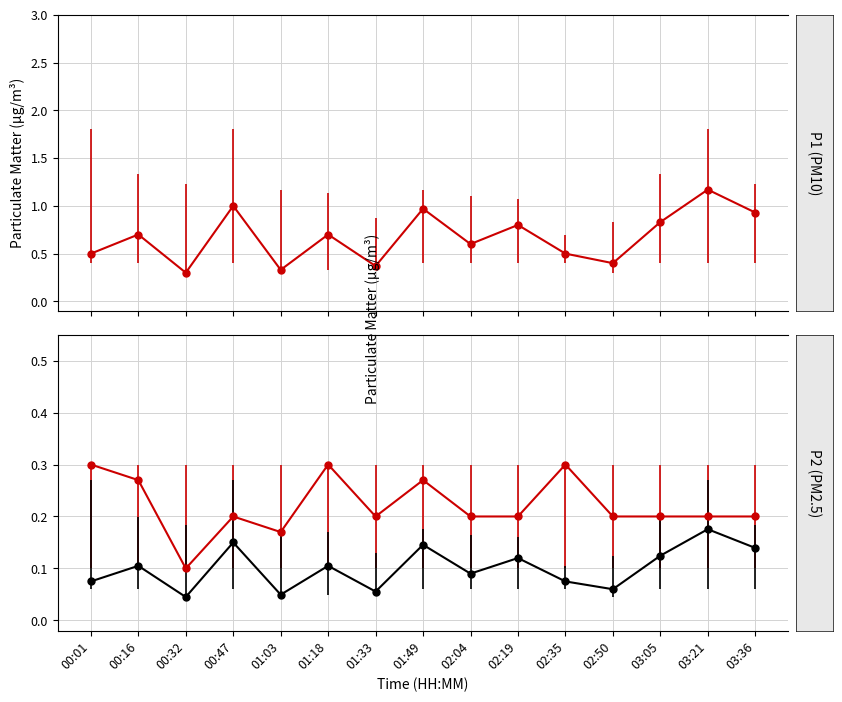

True or false: P1 has a value of 0.2 at 02:19.

False